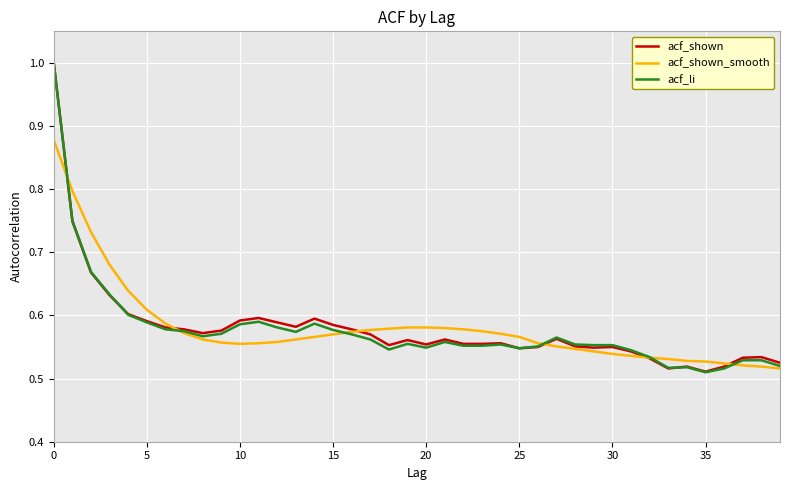

What is the highest value of the acf_shown series?

1.0